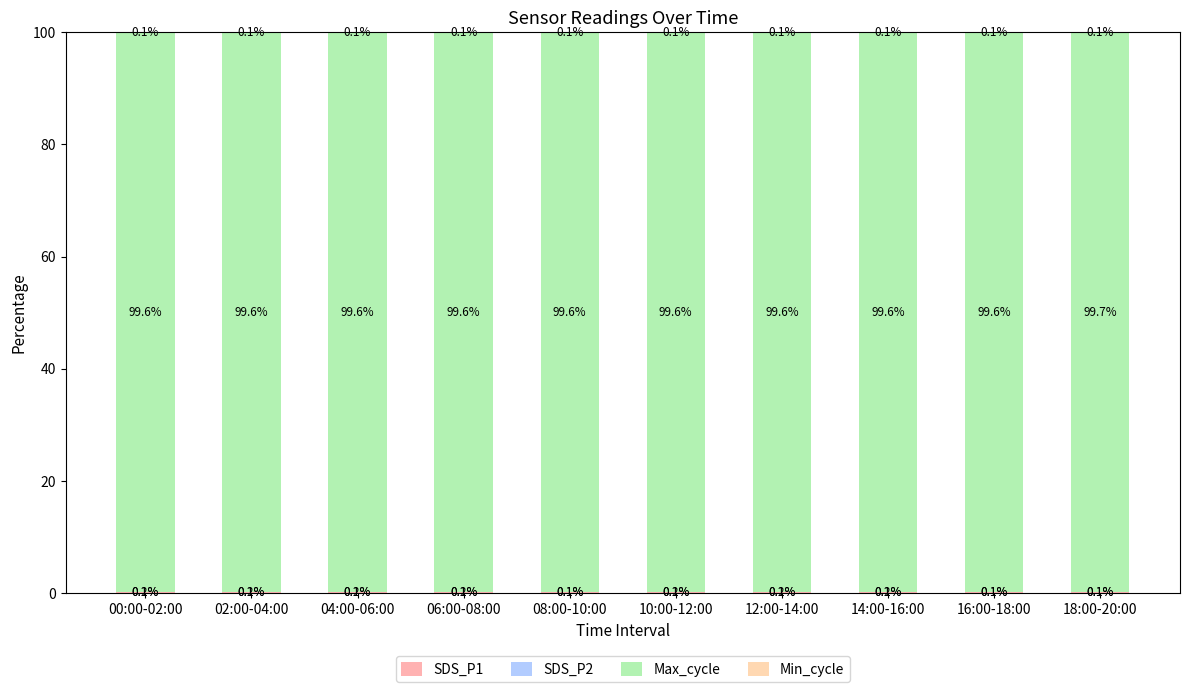

What is the total value across all series at 06:00-08:00?

100.0